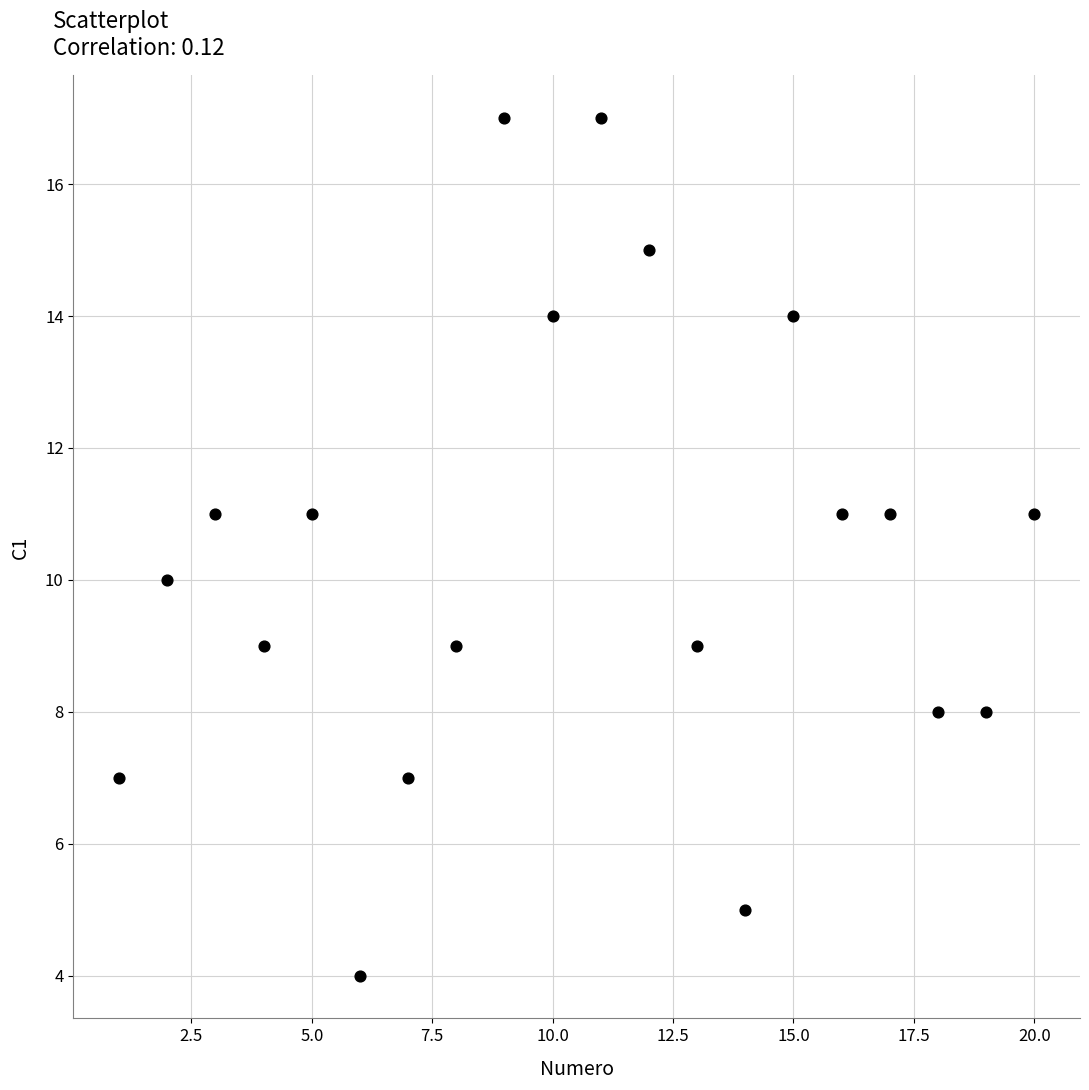

What is the range of Y values (max minus min)?

13